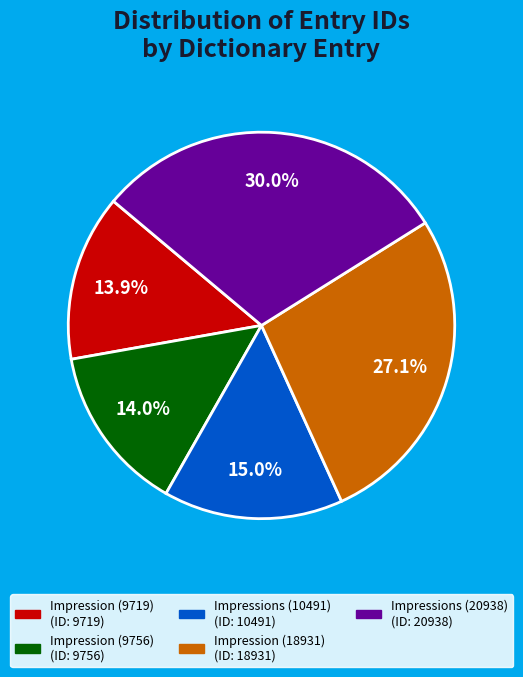

Which category has the biggest portion of the pie?

Impressions (20938)